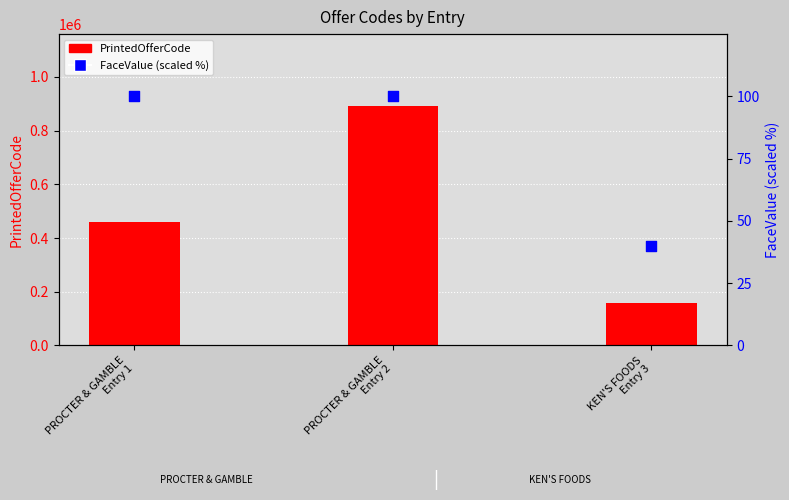

At which category is the sum across all series the highest?

PROCTER & GAMBLE
Entry 2